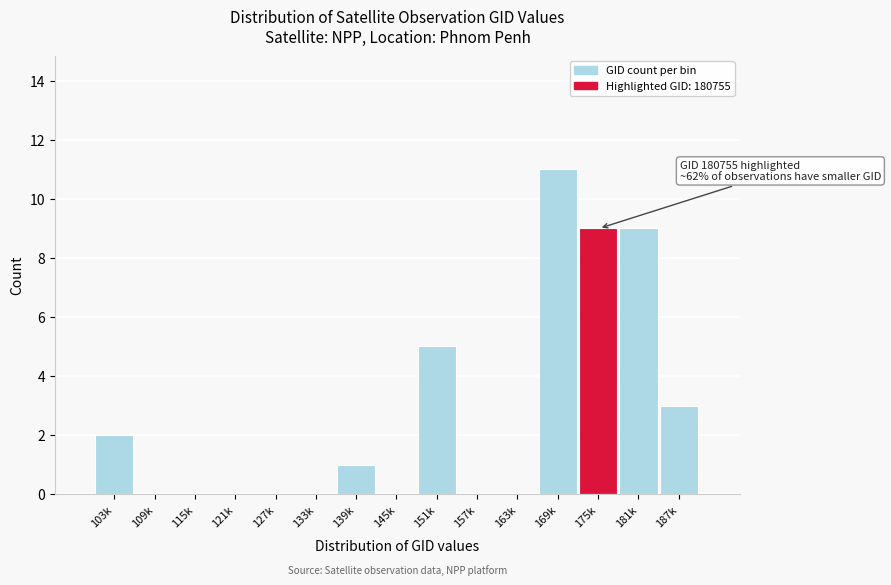

Reading left to right, extract all data points from this chart.

103k=2	109k=0	115k=0	121k=0	127k=0	133k=0	139k=1	145k=0	151k=5	157k=0	163k=0	169k=11	175k=9	181k=9	187k=3